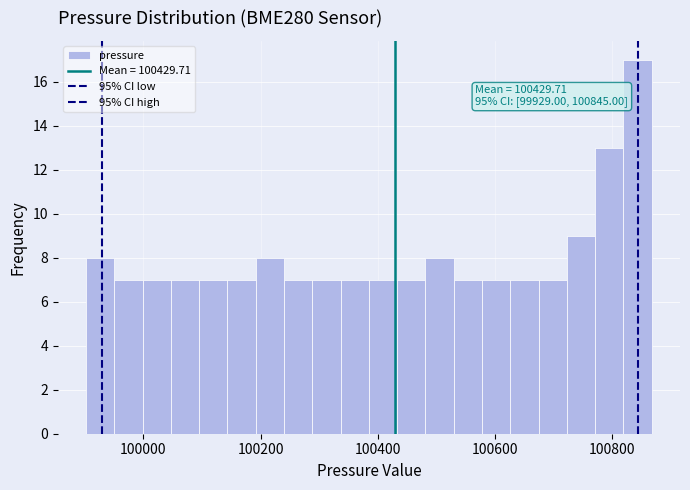

Read against the x-axis, roughly where is the centre of the tallest bar?

100840